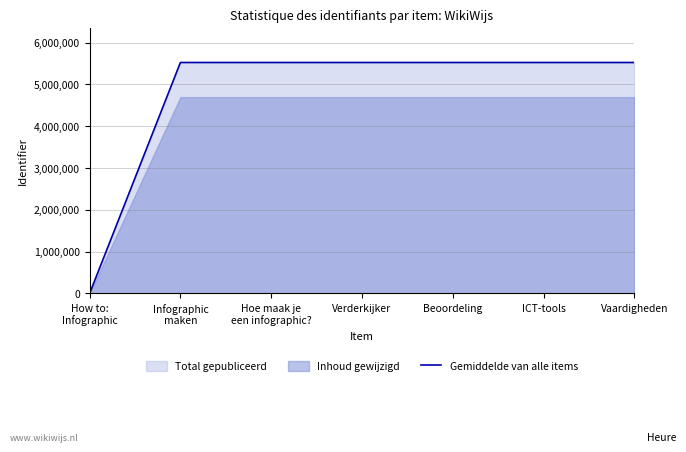

How many positive values are there?

6